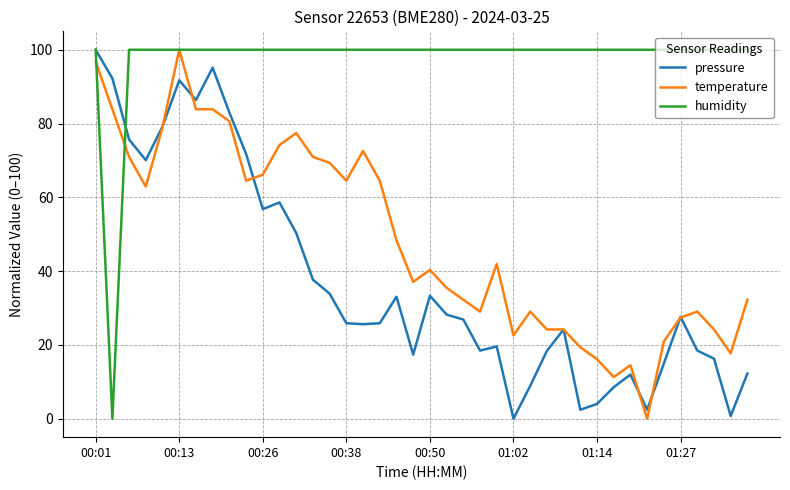

Rank the series by their average value, from lowest to highest.

pressure, temperature, humidity